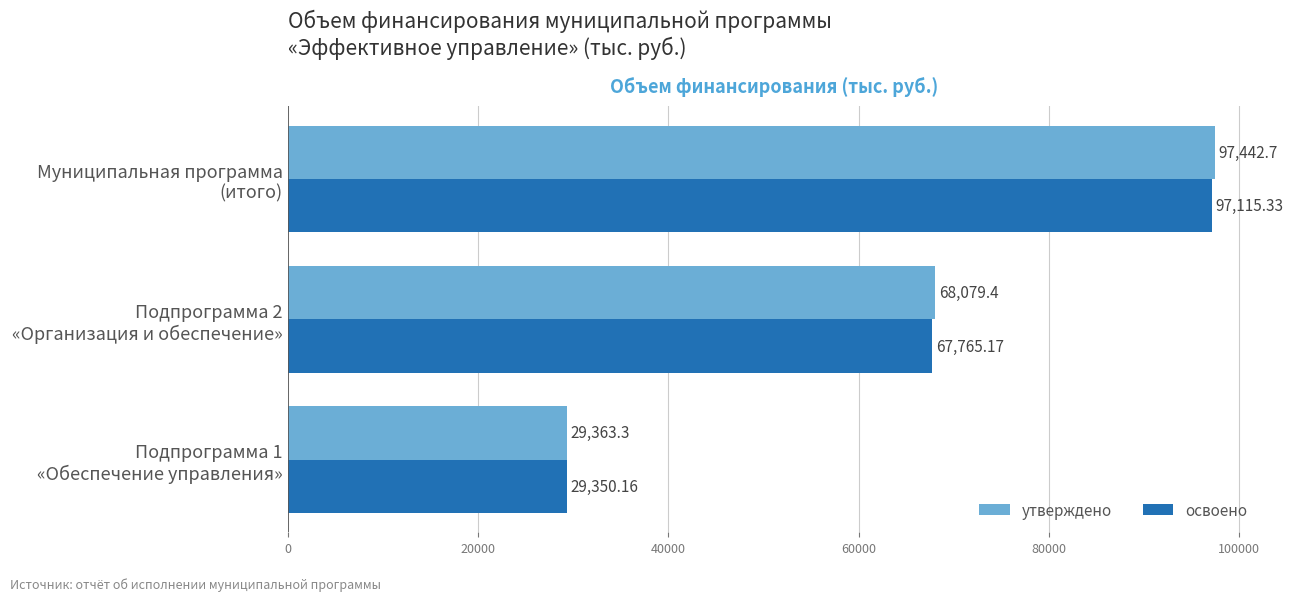

True or false: освоено has a value of 64009.4 at Муниципальная программа (итого).

False